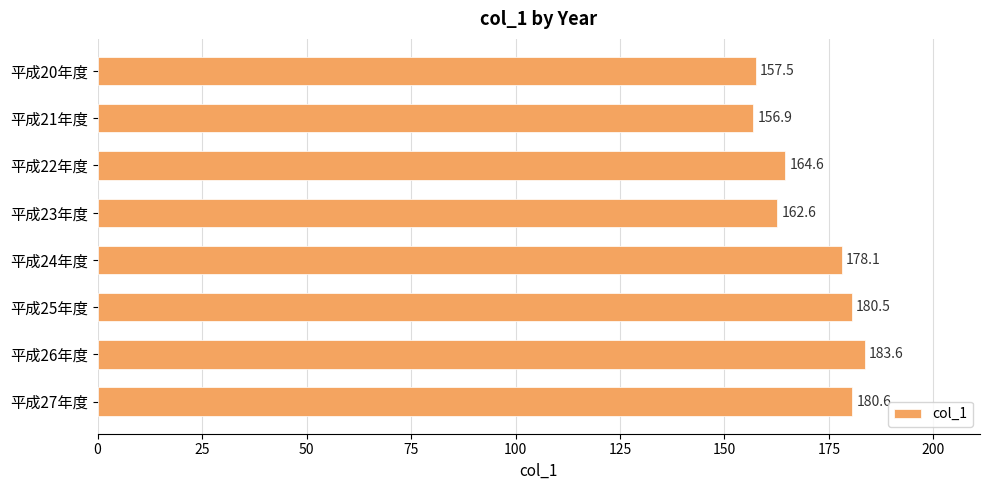

Where is the data nearest to the value 170?

平成22年度